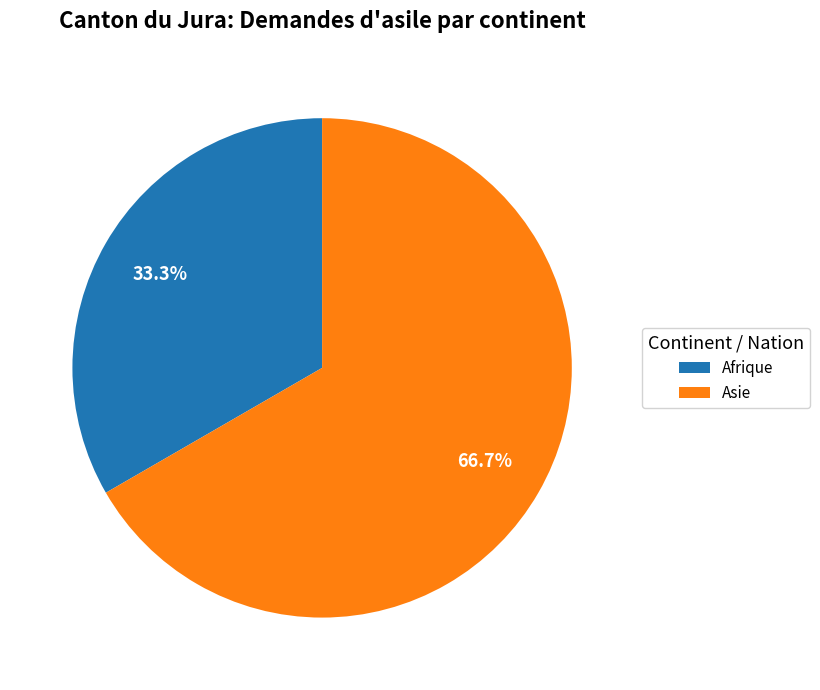

Is there any slice that represents more than half of the pie?

Yes